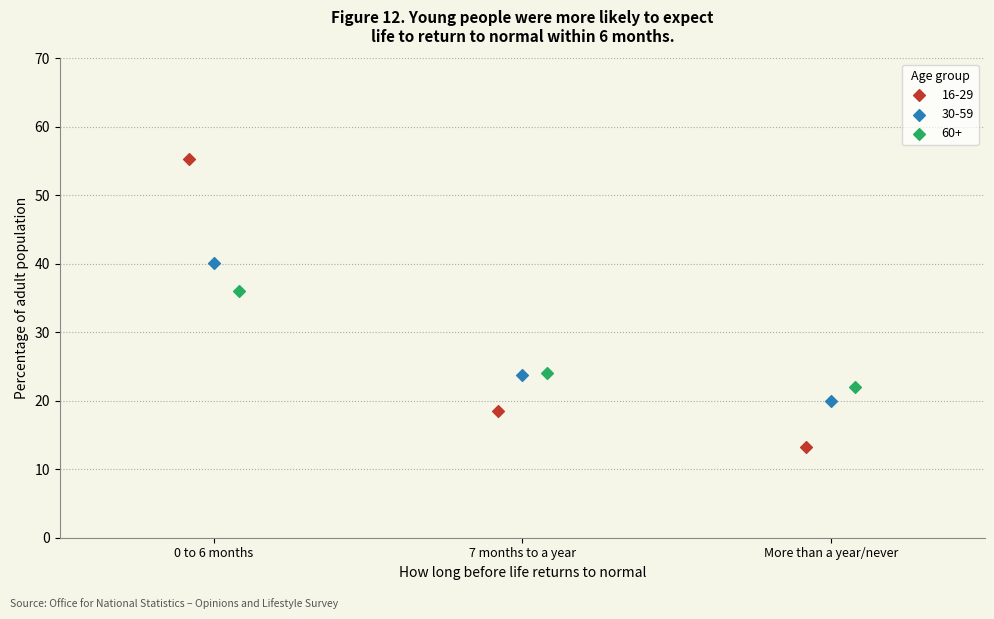

Which series reaches the minimum Y coordinate?

16-29